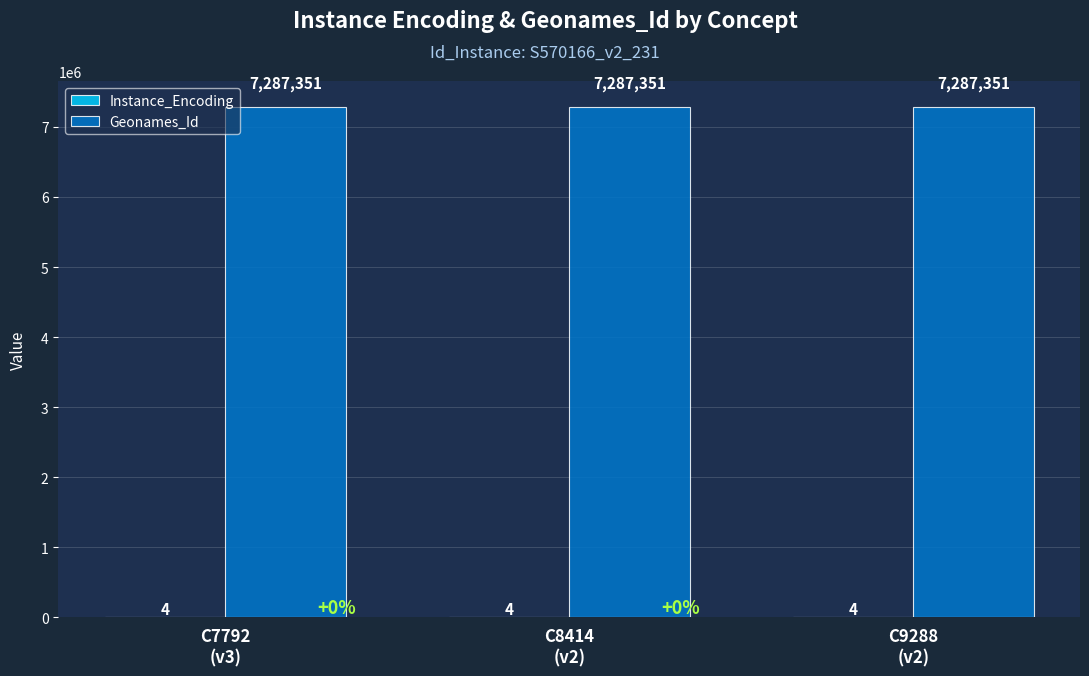

What is the maximum value for Geonames_Id?

7287351